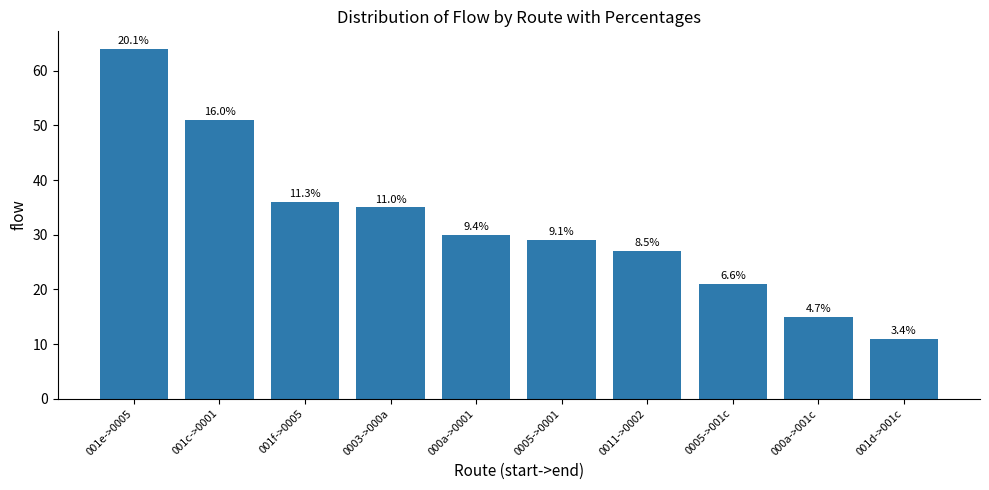

What is the minimum value shown in the chart?

11